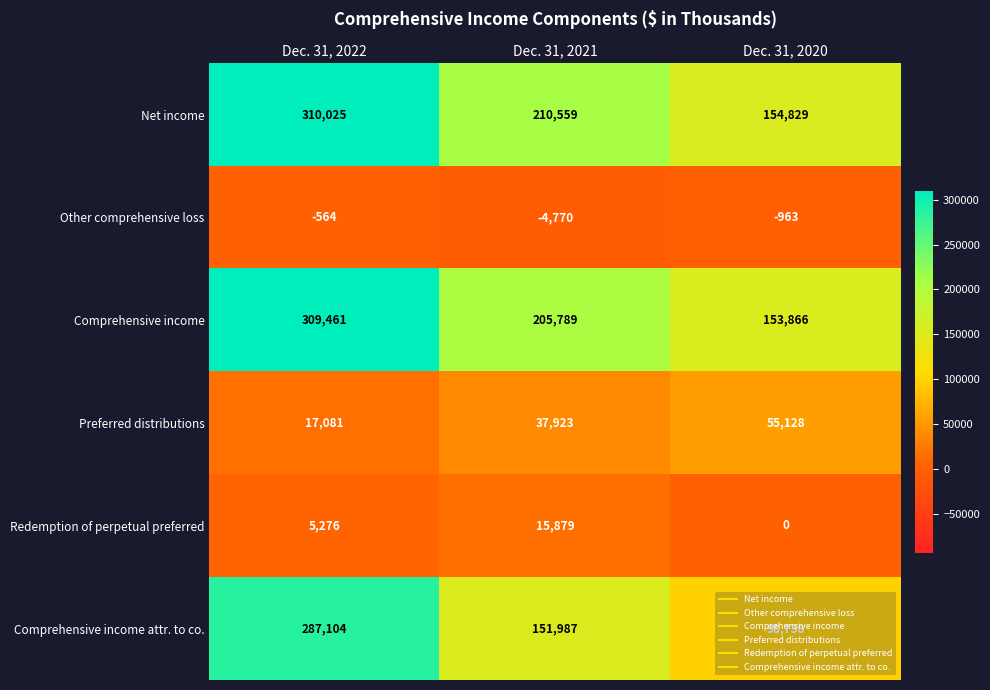

List the series in order of their peak value, lowest first.

Other comprehensive loss, Redemption of perpetual preferred, Preferred distributions, Comprehensive income attr. to co., Comprehensive income, Net income